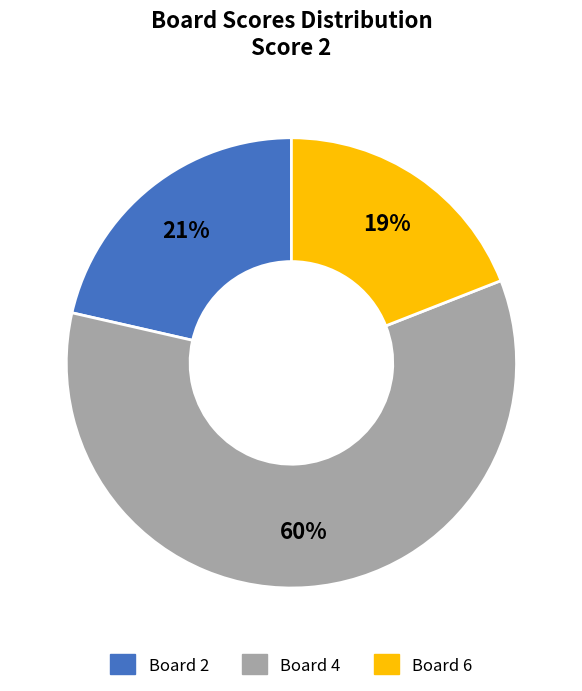

Which slice is the largest?

Board 4